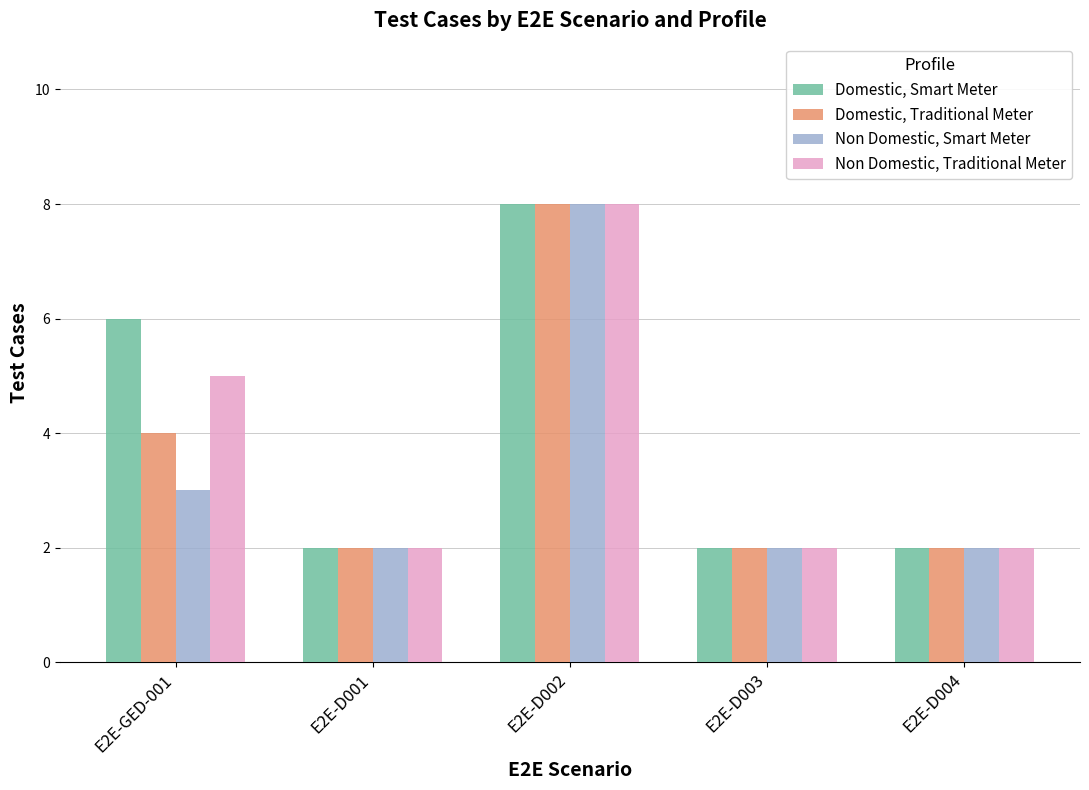

What is the sum of all Non Domestic, Traditional Meter values?

19